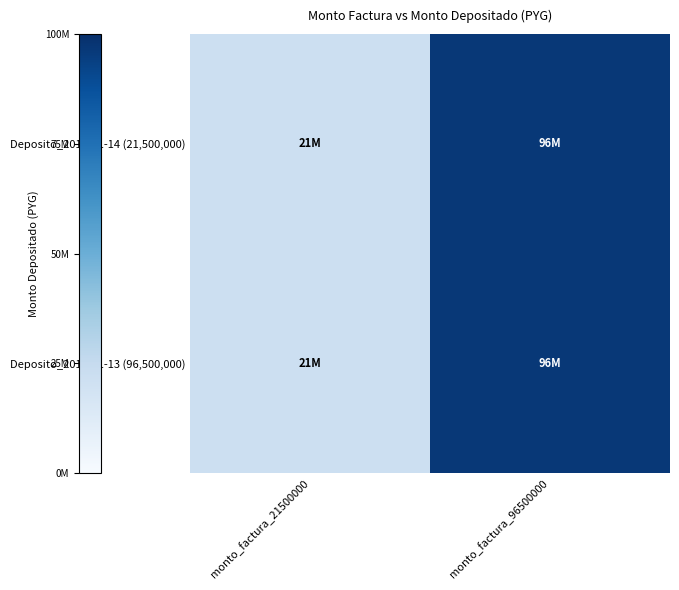

How many categories are shown in the chart?

2